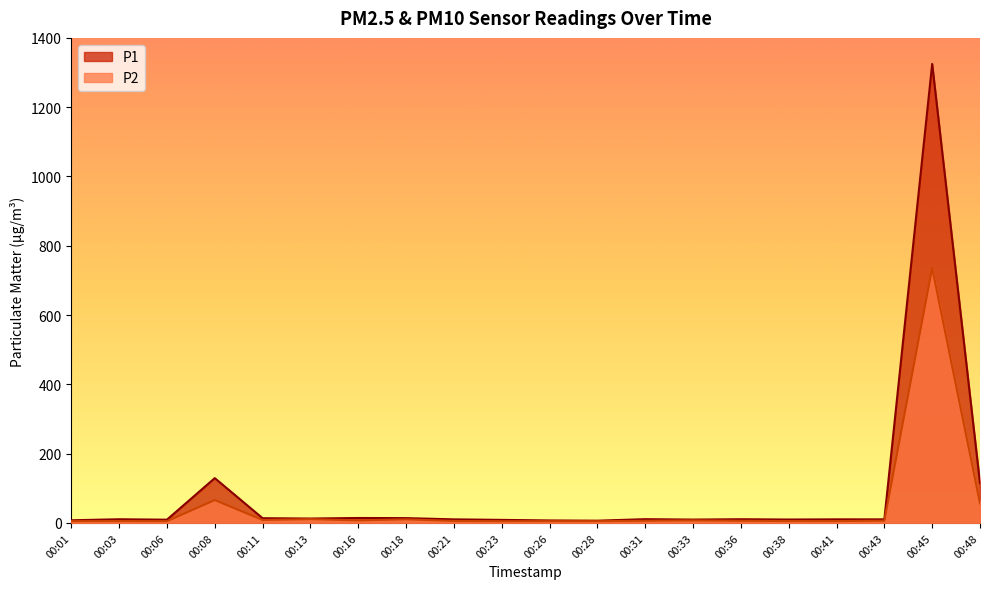

Between 00:06 and 00:36, which is larger?

00:36